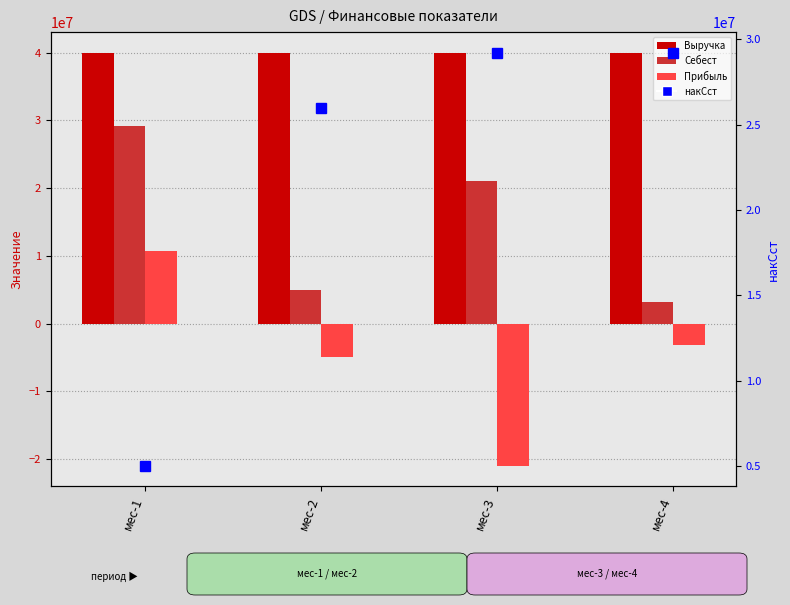

Is the value of Выручка at мес-1 greater than the value of Прибыль at мес-1?

Yes